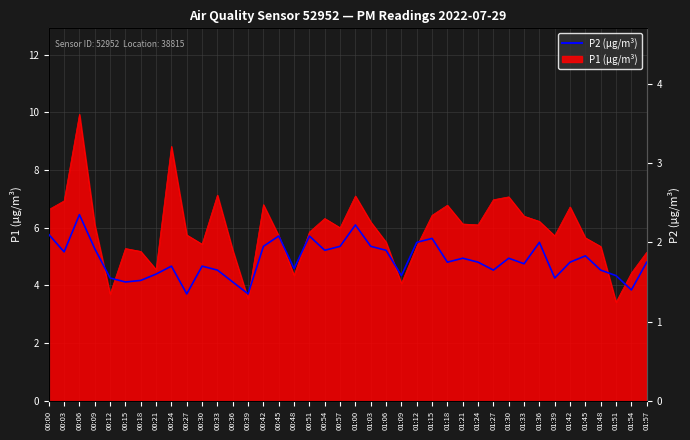

Reading left to right, transcribe all the data shown in this chart.

2.1	1.9	2.4	1.9	1.6	1.5	1.5	1.6	1.7	1.4	1.7	1.6	1.5	1.4	1.9	2.1	1.7	2.1	1.9	1.9	2.2	1.9	1.9	1.6	2.0	2.0	1.8	1.8	1.8	1.6	1.8	1.7	2.0	1.6	1.8	1.8	1.6	1.6	1.4	1.8